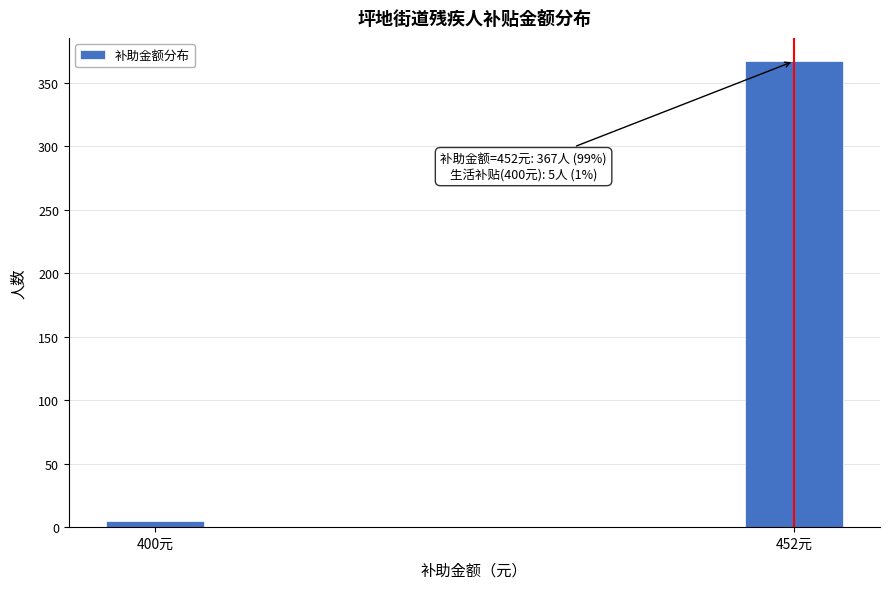

Reading right to left, list all the values displayed in this chart.

452元=367	400元=5